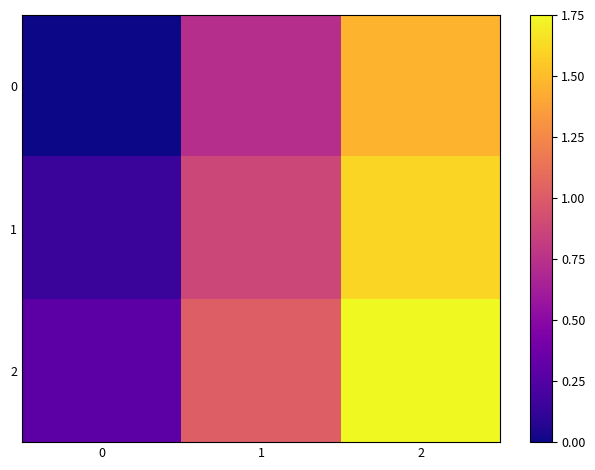

What is the spread (max minus min) of values at 0?

0.3